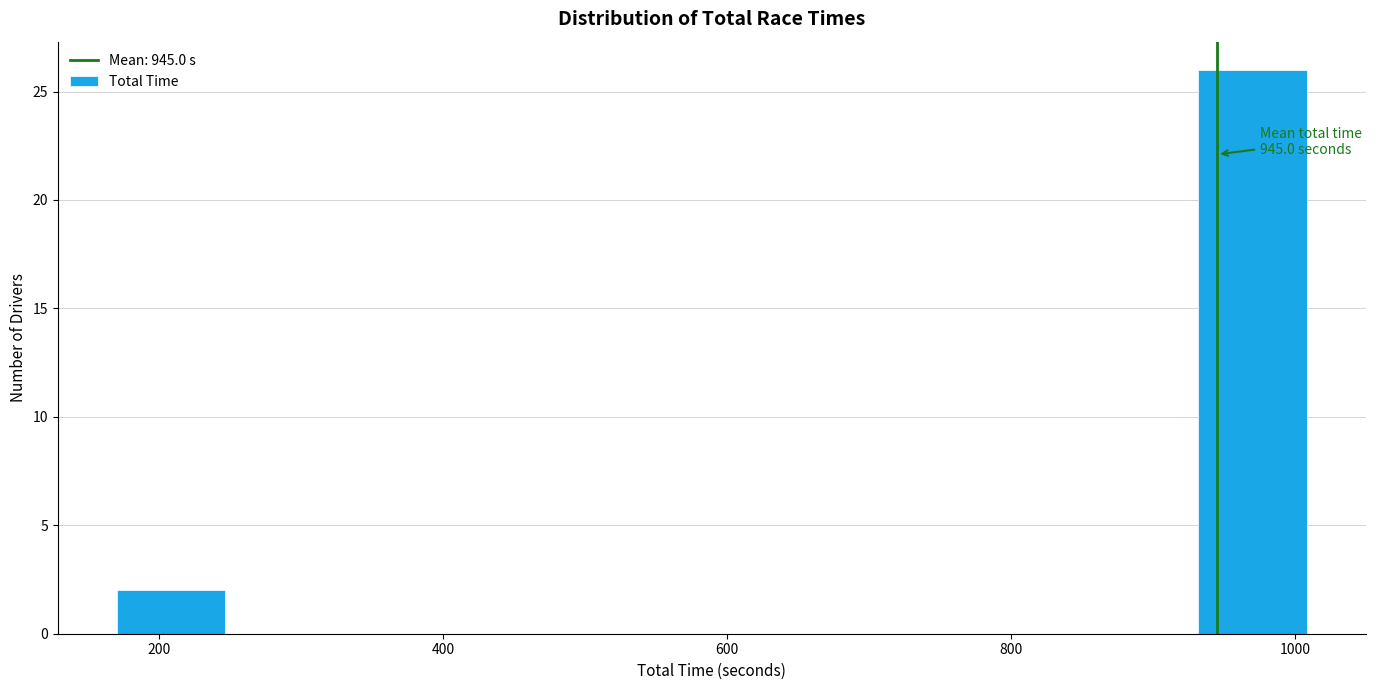

Over which range of the x-axis is the bar tallest?

920 to 1020